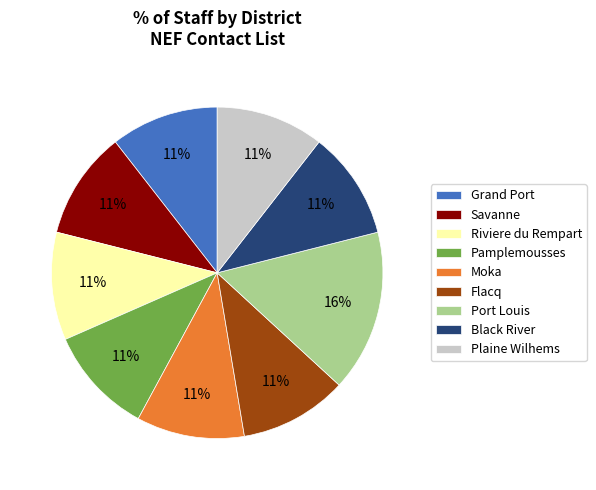

Does Savanne account for over 50% of the chart?

No